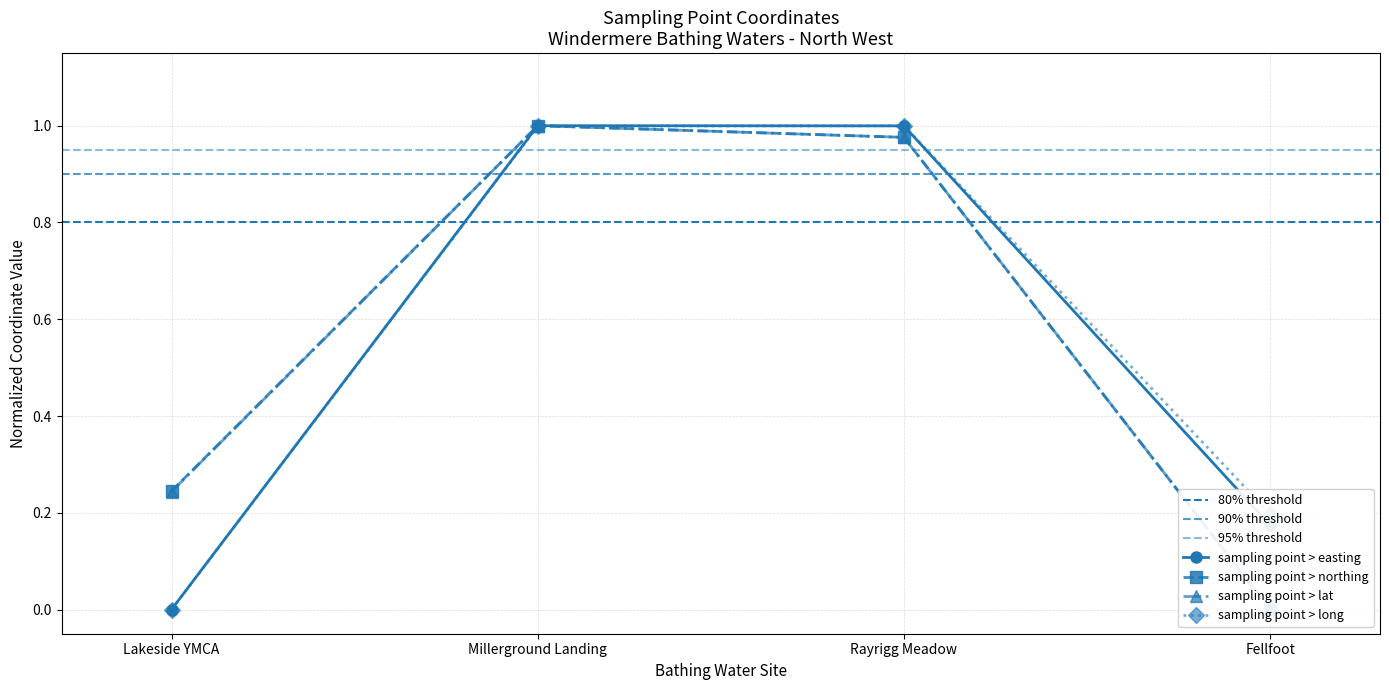

At which label is sampling point > long closest to 0?

Lakeside YMCA